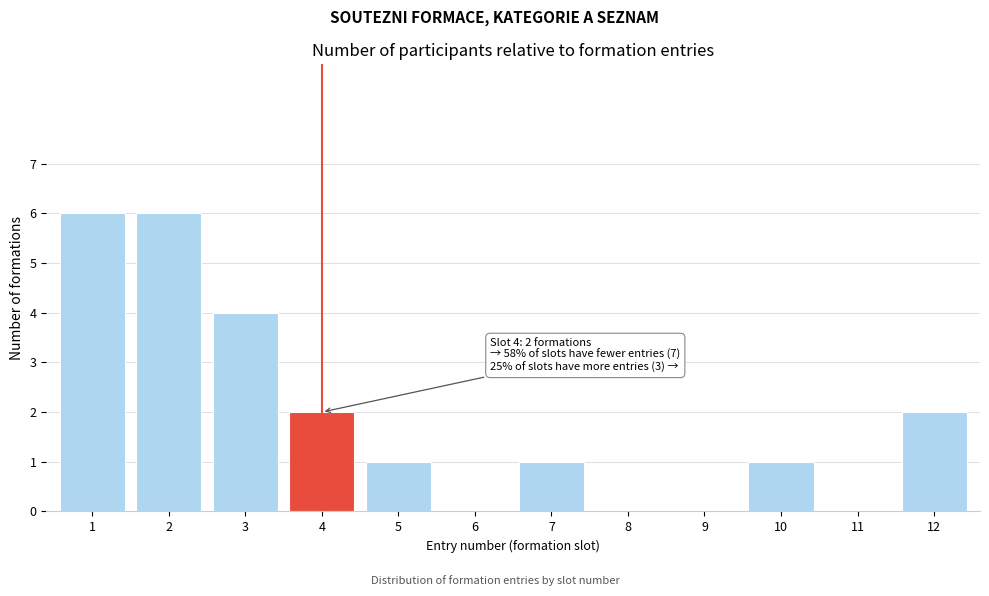

Reading right to left, extract all data points from this chart.

12=2	11=0	10=1	9=0	8=0	7=1	6=0	5=1	4=2	3=4	2=6	1=6